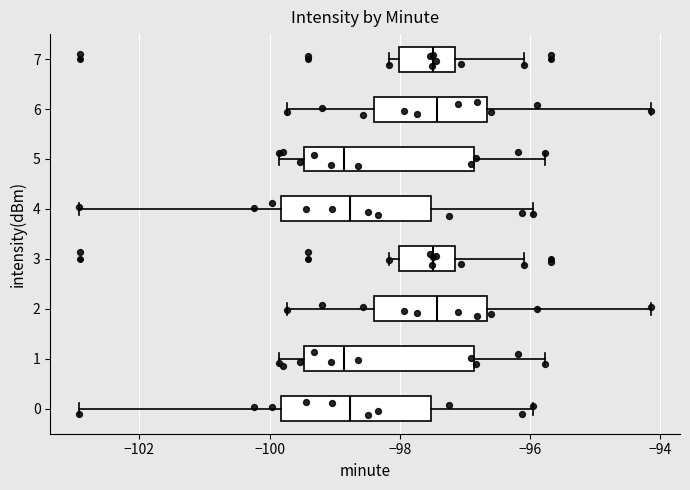

Where does the median line of the box at y = 7 sit on the x-axis? The values are not printed on the chart, so give them approximately, as read against the axis.

-97.4